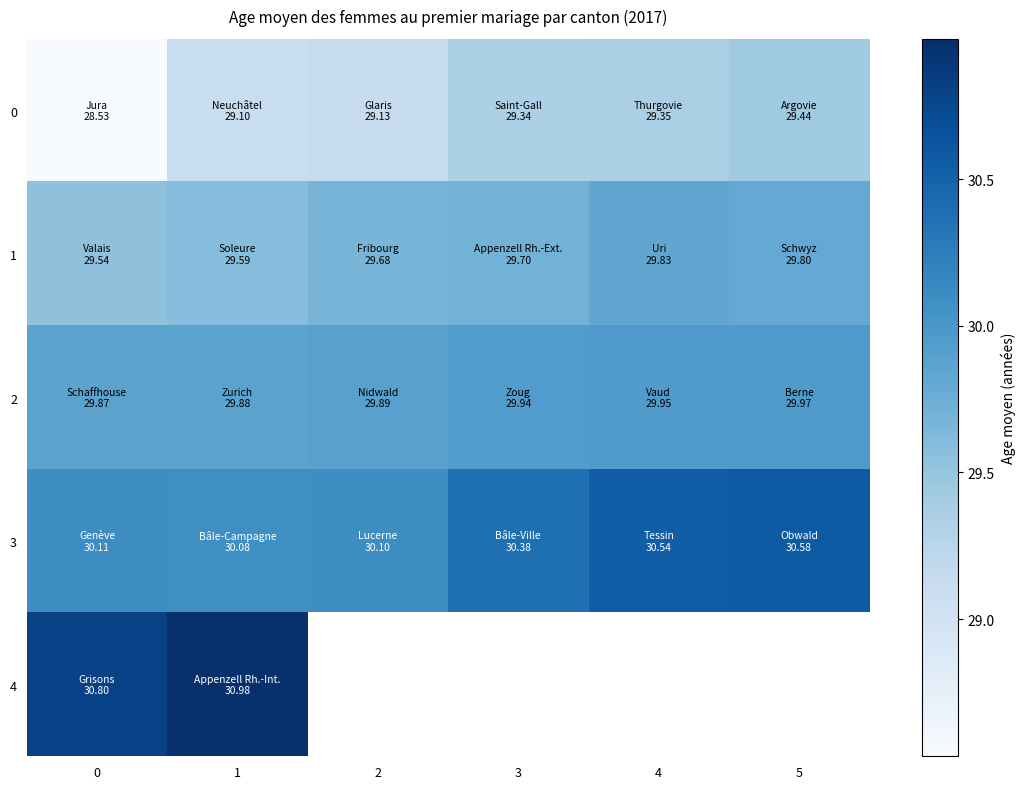

What is the maximum value for 4?

31.0